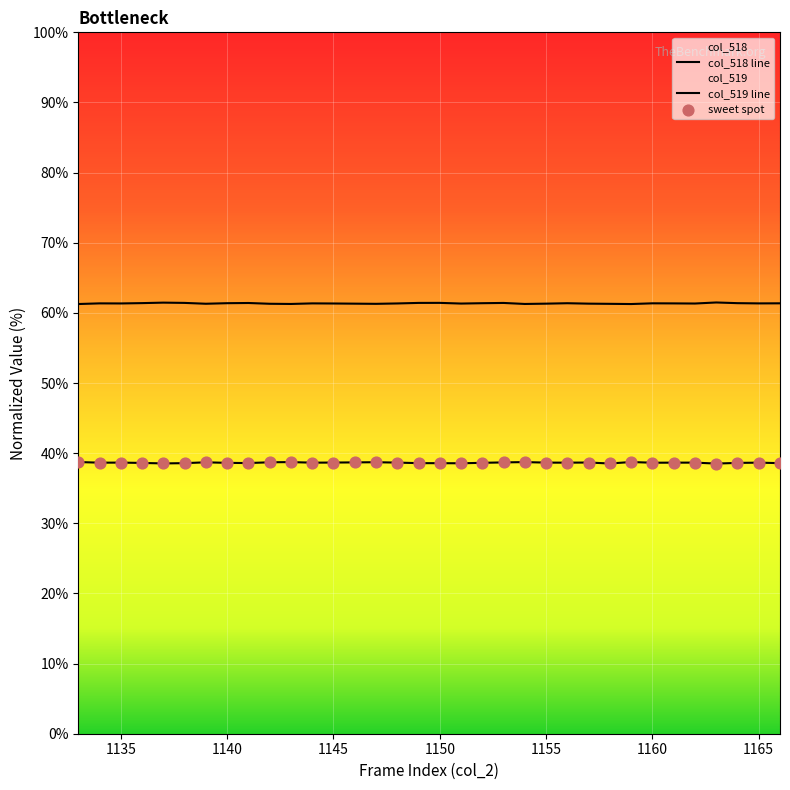

Approximately how many times larger is the value at 1140 compared to 1143?

1.0